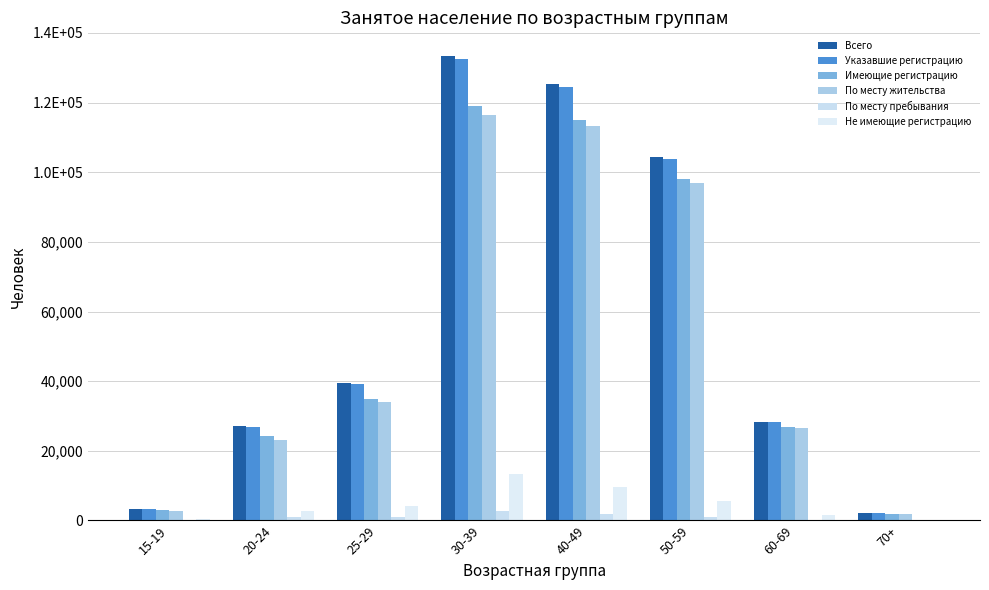

At which category is the sum across all series the highest?

30-39